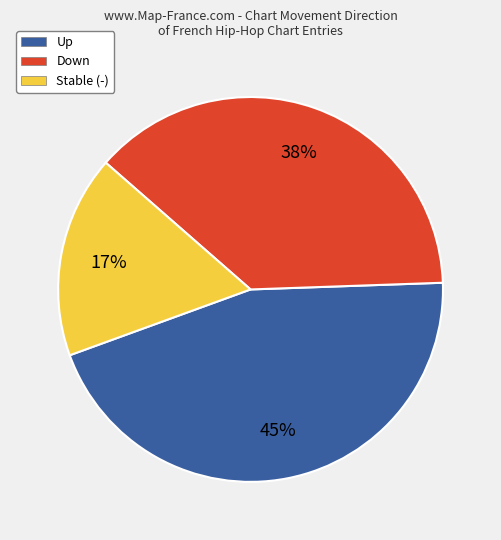

How many slices are in this pie chart?

3